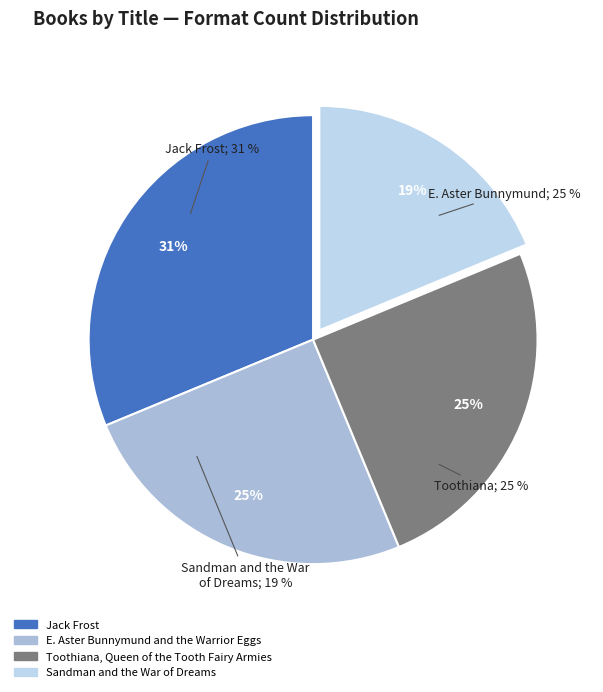

To the nearest percent, what percentage of the pie is Toothiana, Queen of the Tooth Fairy Armies?

25%